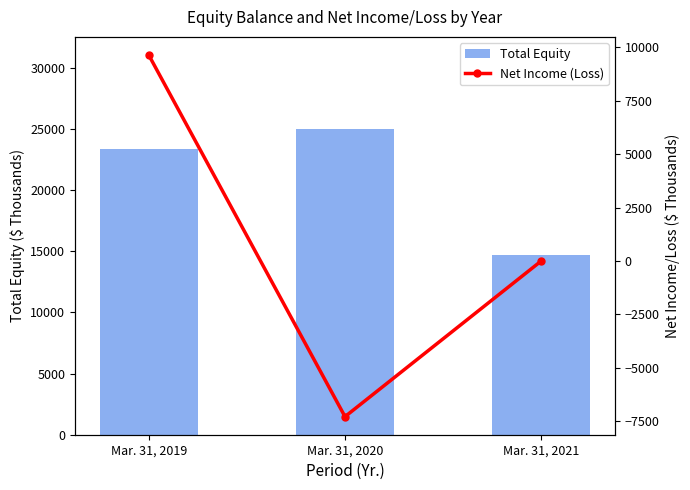

At which label is Net Income (Loss) closest to 1177?

Mar. 31, 2021